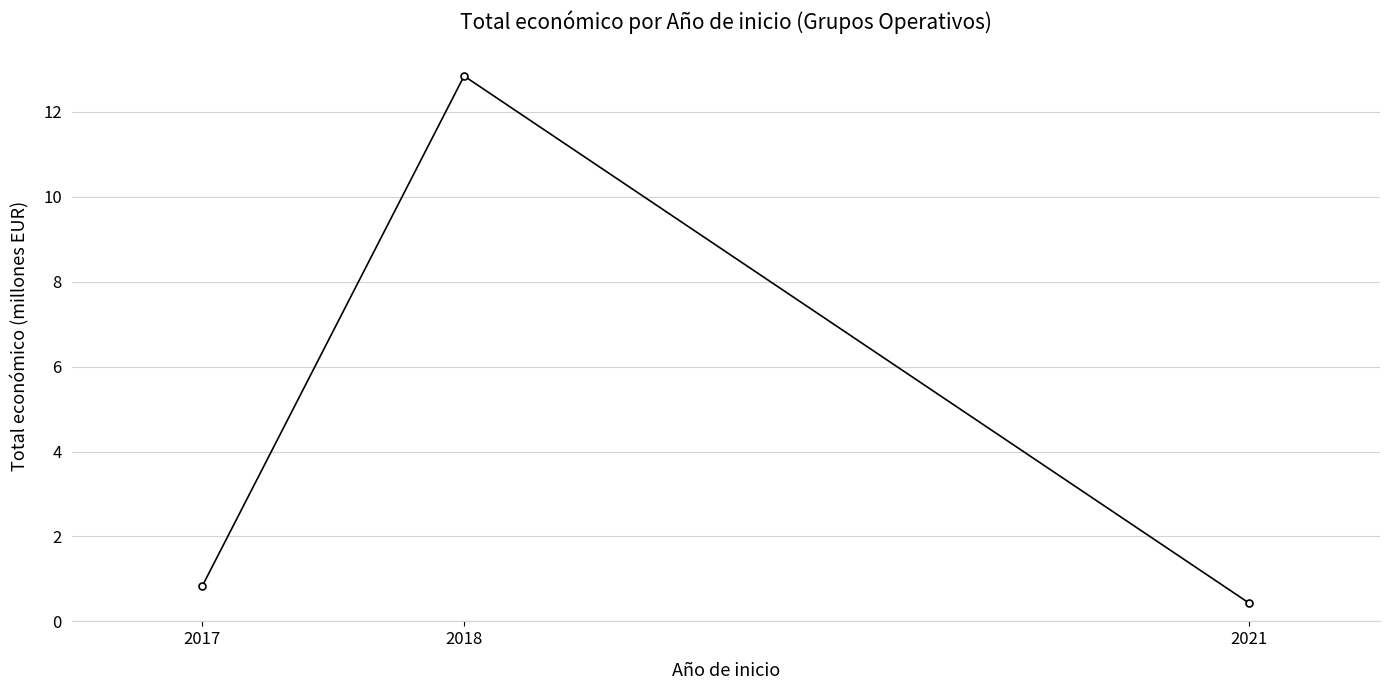

What is the minimum value shown in the chart?

0.4